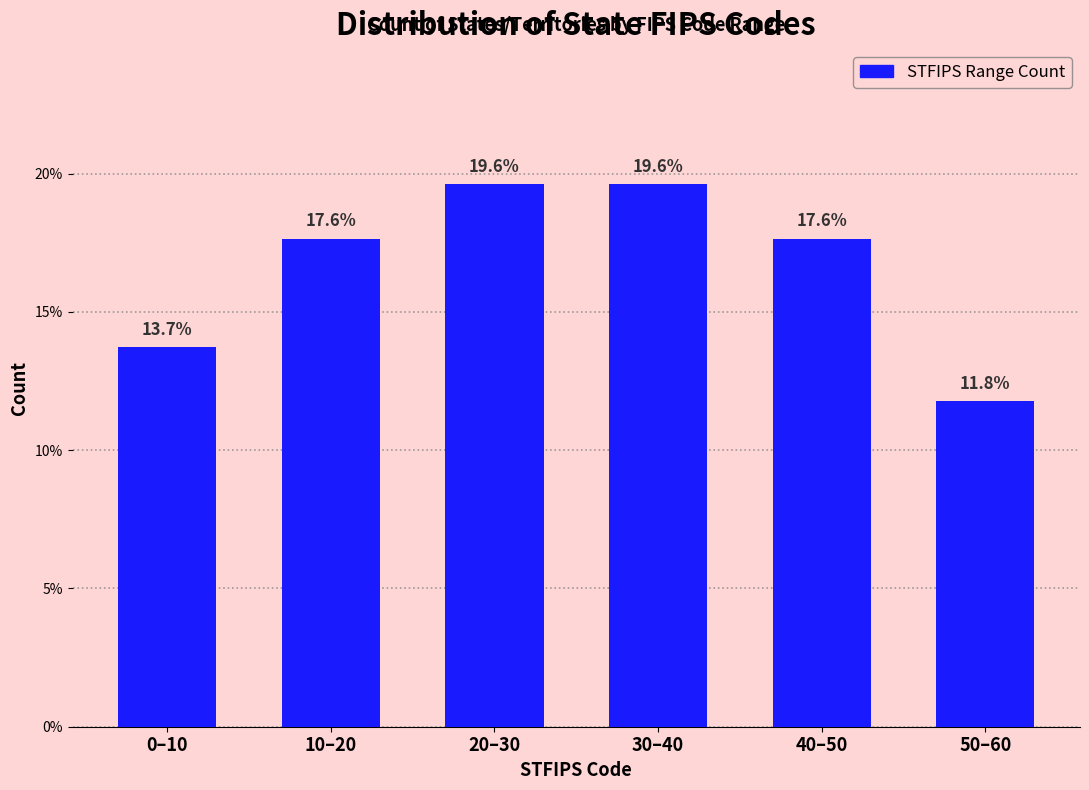

Reading left to right, what are all the values shown in this chart?

13.7	17.6	19.6	19.6	17.6	11.8